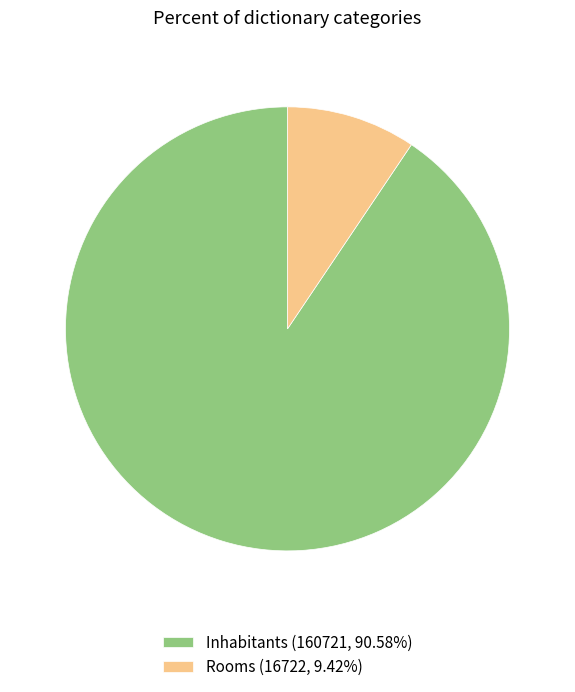

What is the ratio of the value at Inhabitants (160721, 90.58%) to the value at Rooms (16722, 9.42%)?

9.6